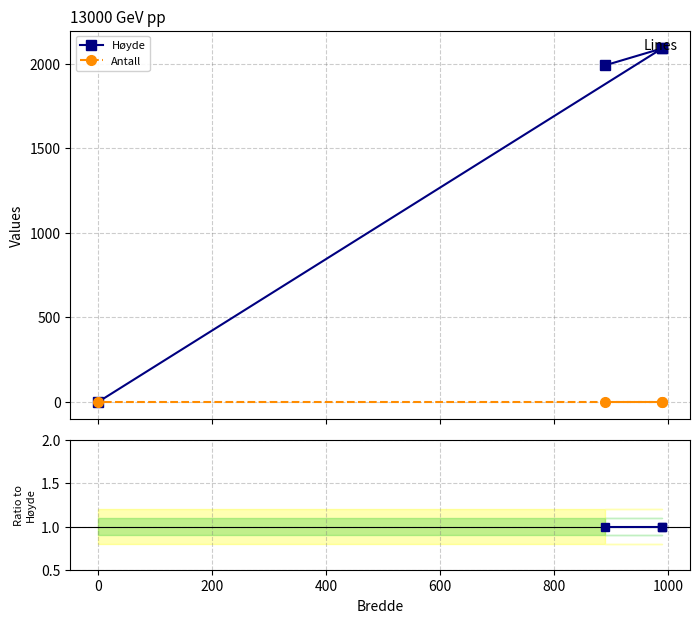

What is the spread (max minus min) of values at 0?

1.0